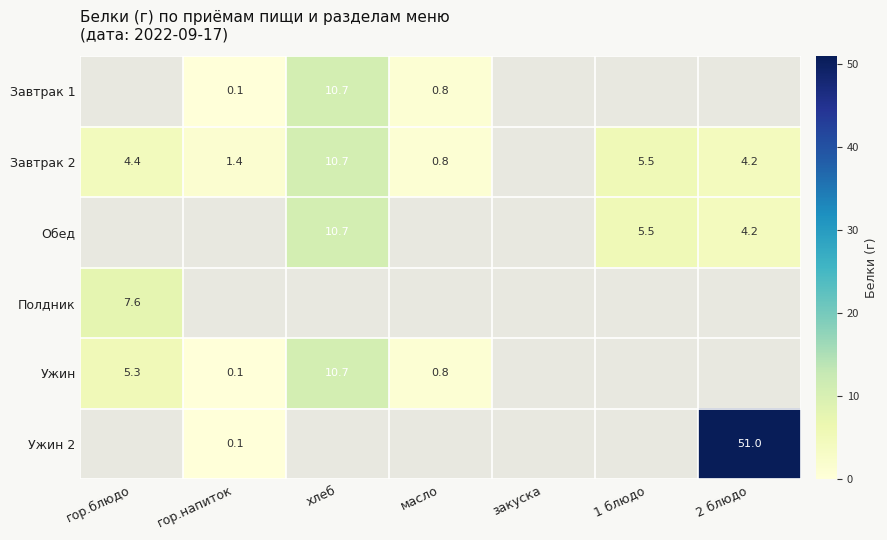

Is it true that Завтрак 1 equals 0.8 at масло?

True